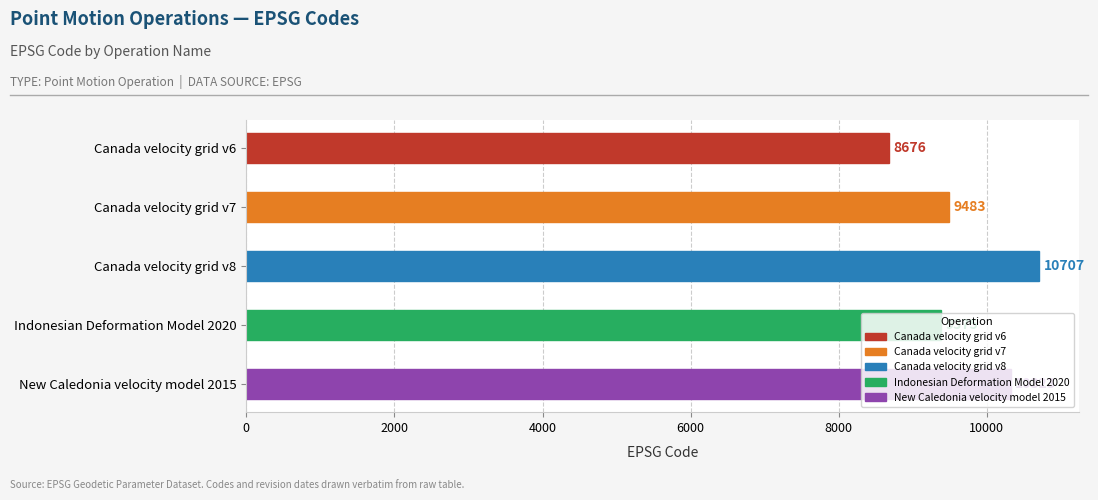

What is the change in value from Canada velocity grid v8 to Indonesian Deformation Model 2020?

-1332